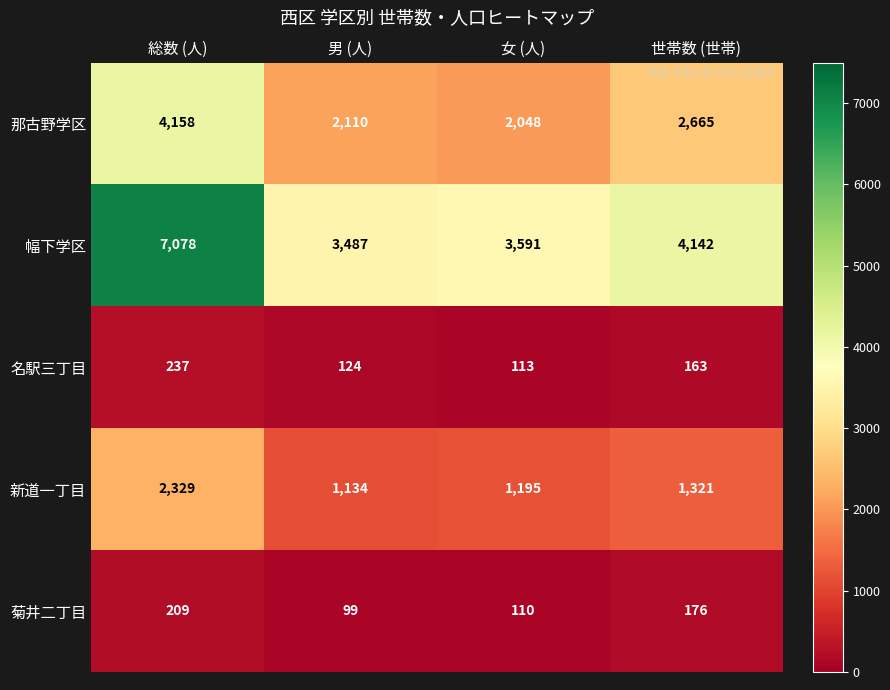

Reading left to right, extract all data points from this chart.

那古野学区: 総数 (人)=4158	男 (人)=2110	女 (人)=2048	世帯数 (世帯)=2665
幅下学区: 総数 (人)=7078	男 (人)=3487	女 (人)=3591	世帯数 (世帯)=4142
名駅三丁目: 総数 (人)=237	男 (人)=124	女 (人)=113	世帯数 (世帯)=163
新道一丁目: 総数 (人)=2329	男 (人)=1134	女 (人)=1195	世帯数 (世帯)=1321
菊井二丁目: 総数 (人)=209	男 (人)=99	女 (人)=110	世帯数 (世帯)=176